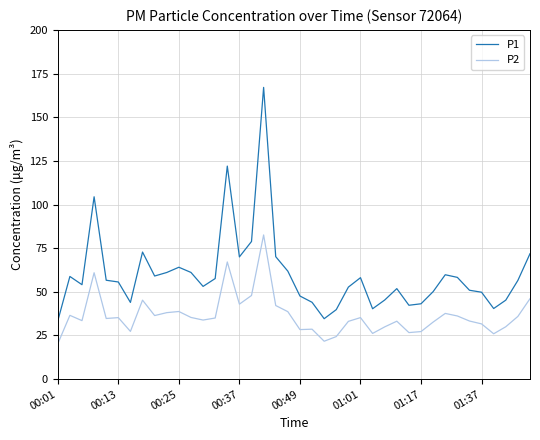

True or false: P2 and P1 intersect in this chart.

False